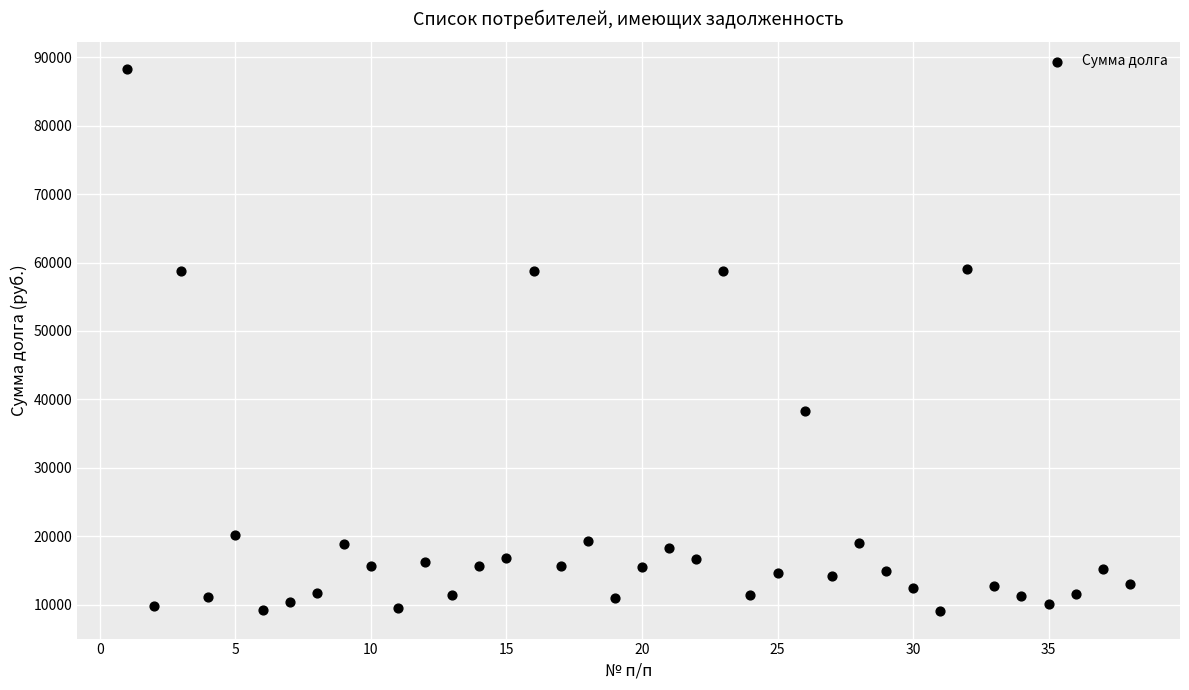

What is the range of X values (max minus min)?

37.0